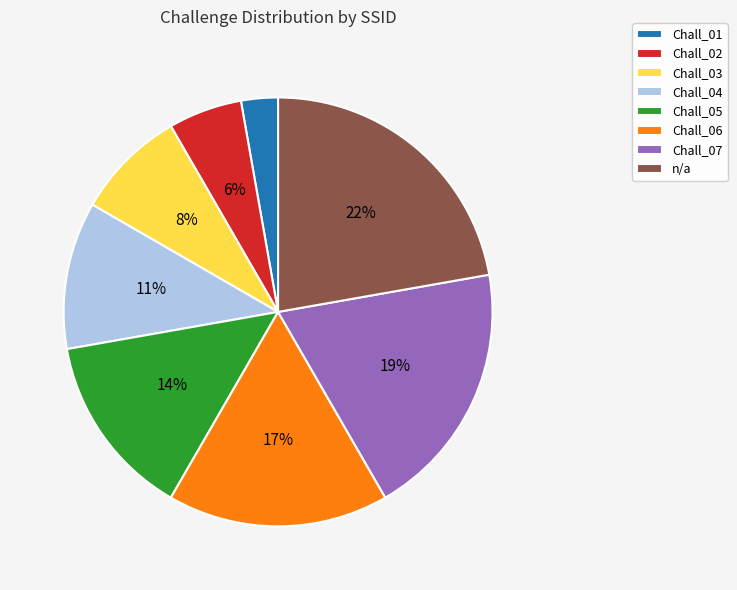

Between Chall_03 and Chall_05, which is larger?

Chall_05